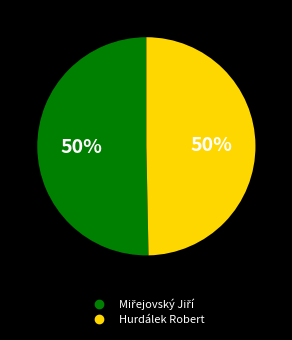

Is it true that Hurdálek Robert is 36% of the pie?

False